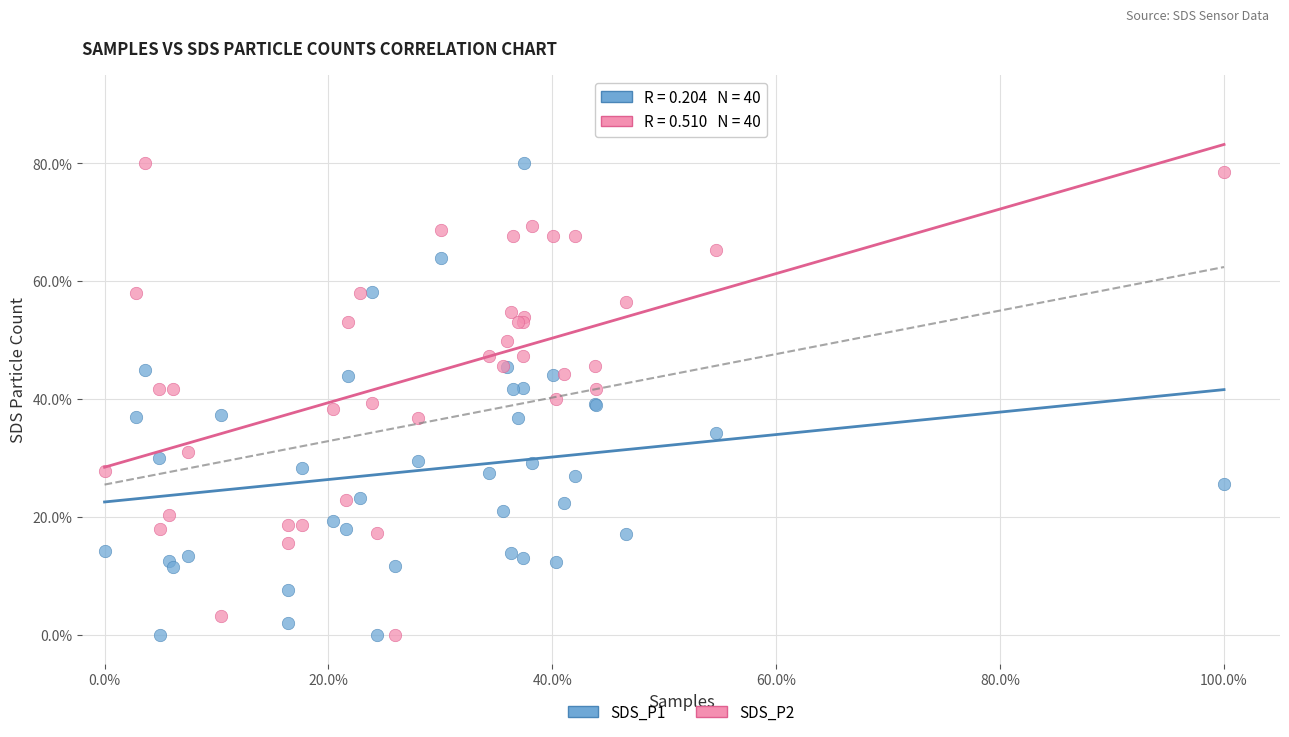

What are all the series names shown in the legend?

SDS_P1, SDS_P2